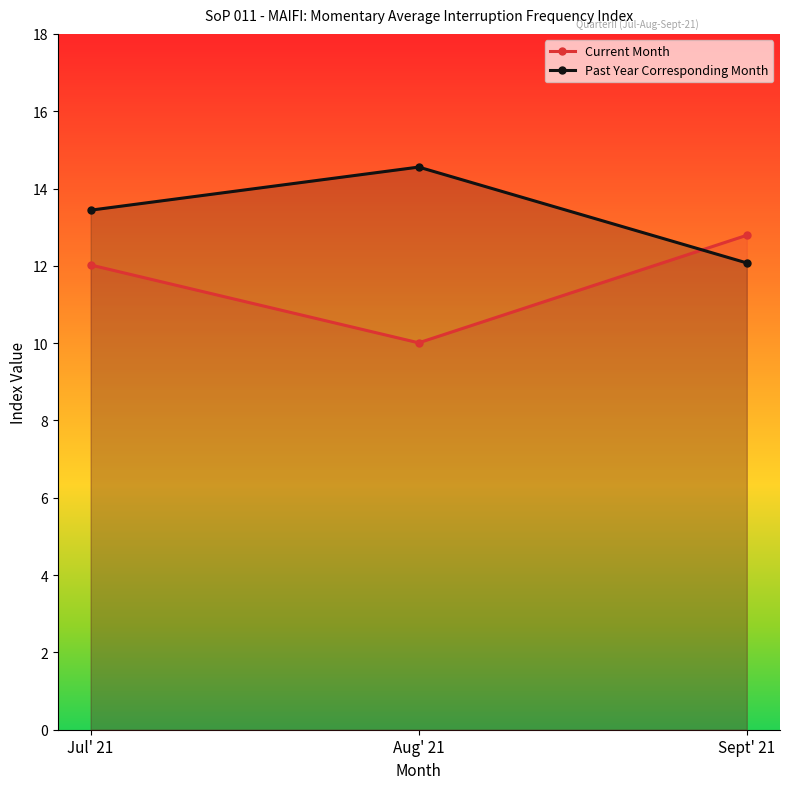

What is the label of the 3rd point from the right?

Jul' 21